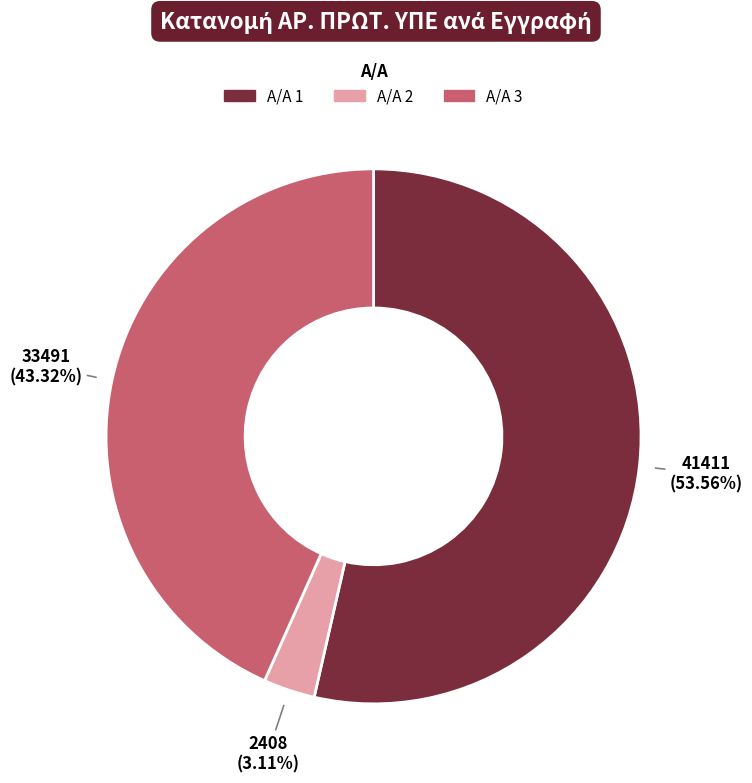

Does any single category account for the majority?

Yes